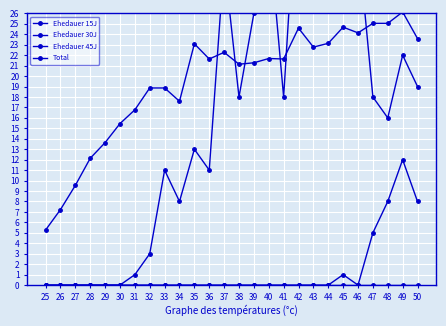

What is the maximum value for Ehedauer 15J?

41.0